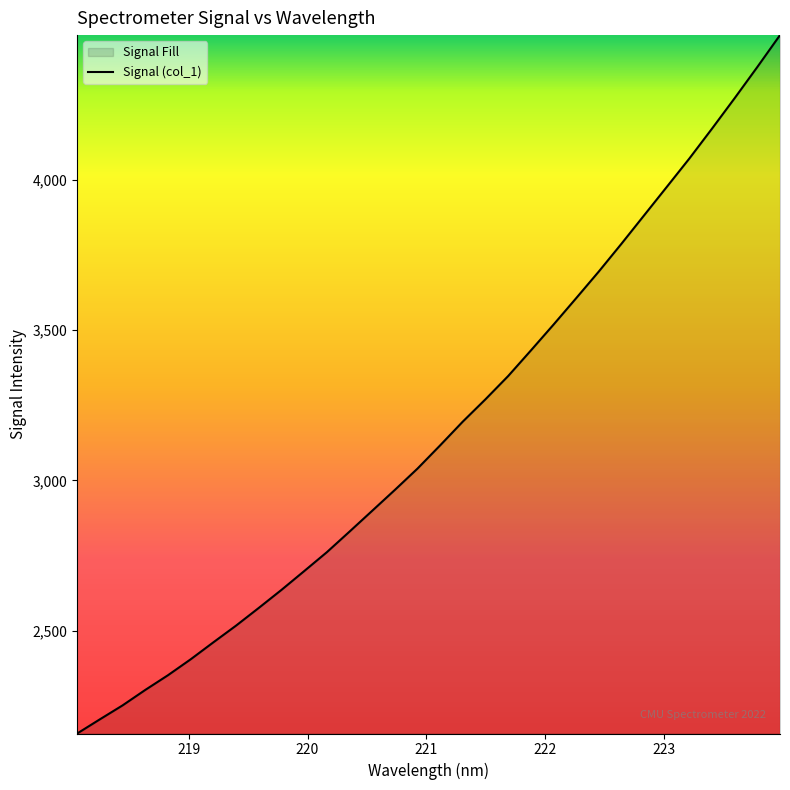

What is the minimum value shown in the chart?

2158.0